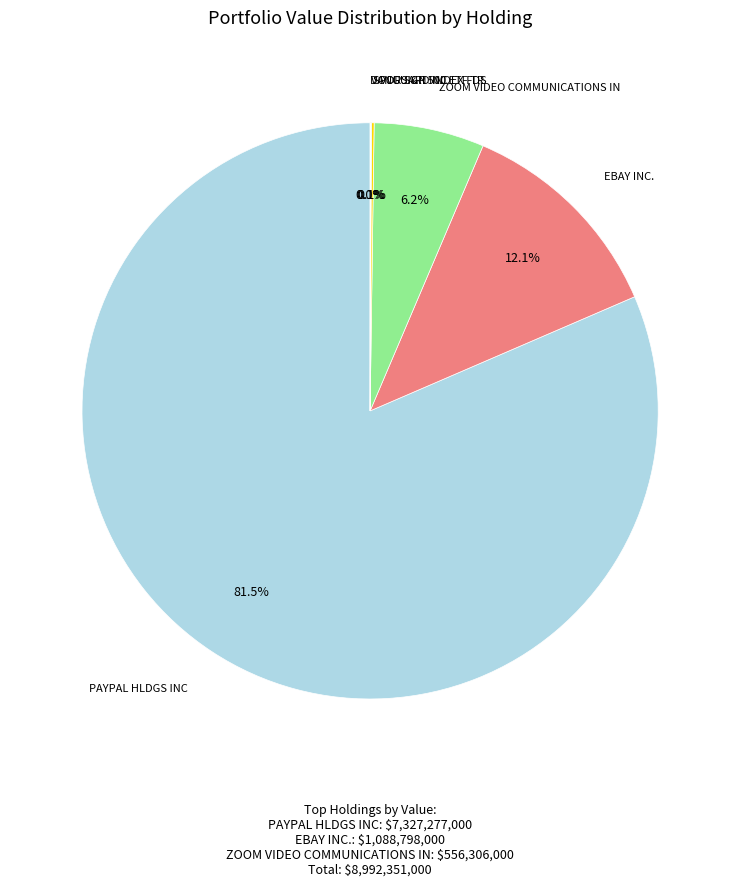

Count the number of slices in the pie.

6